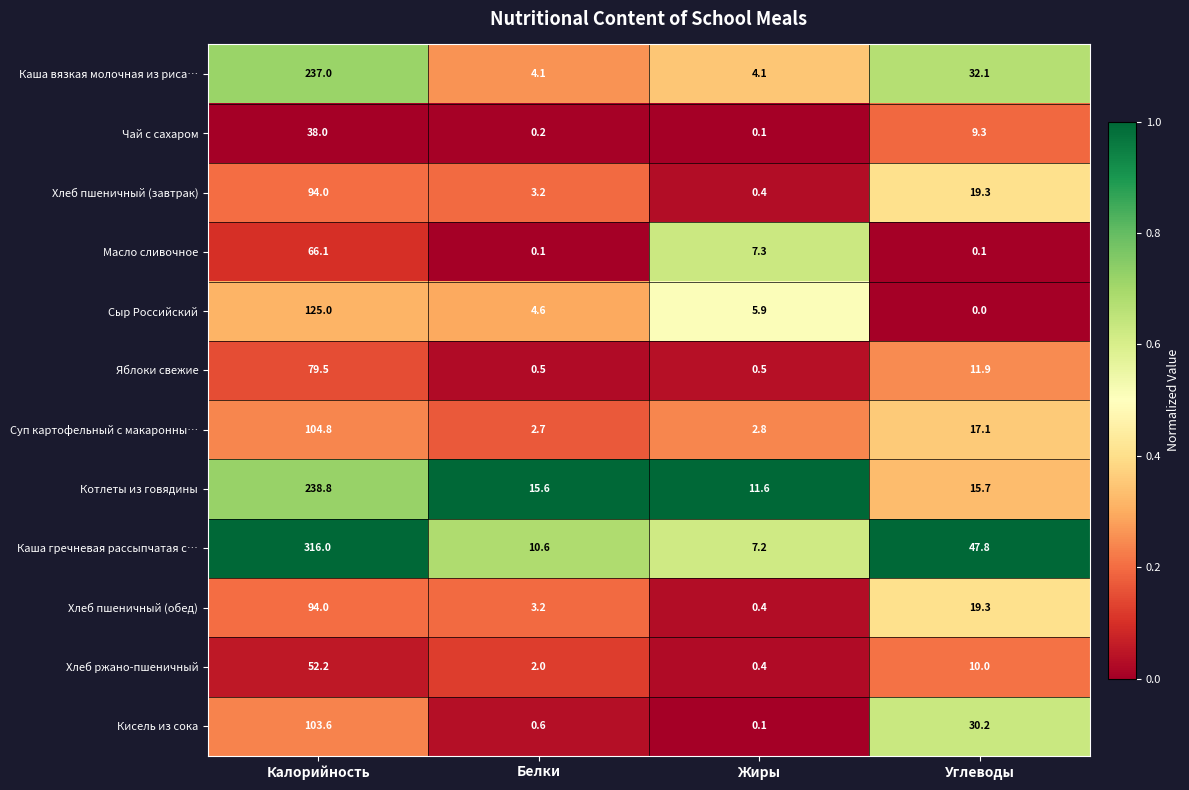

Which series changed the most between Белки and Жиры?

Масло сливочное